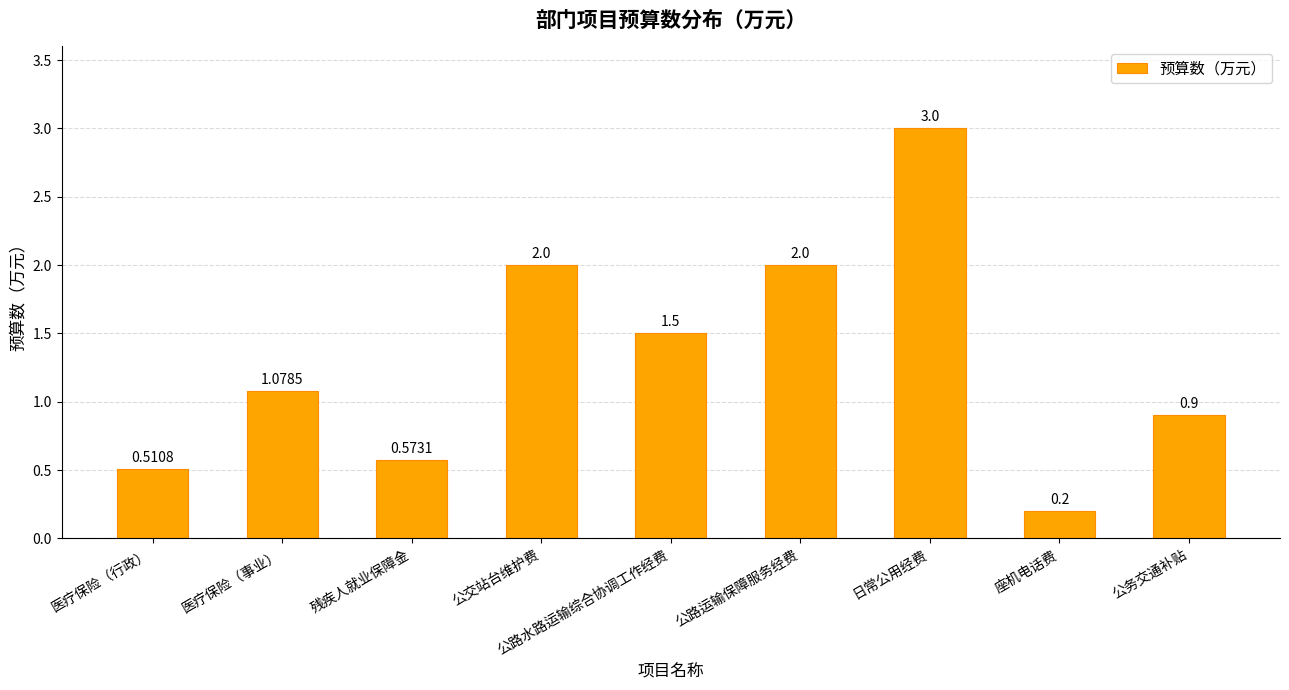

What is the change in value from 公交站台维护费 to 公务交通补贴?

-1.1